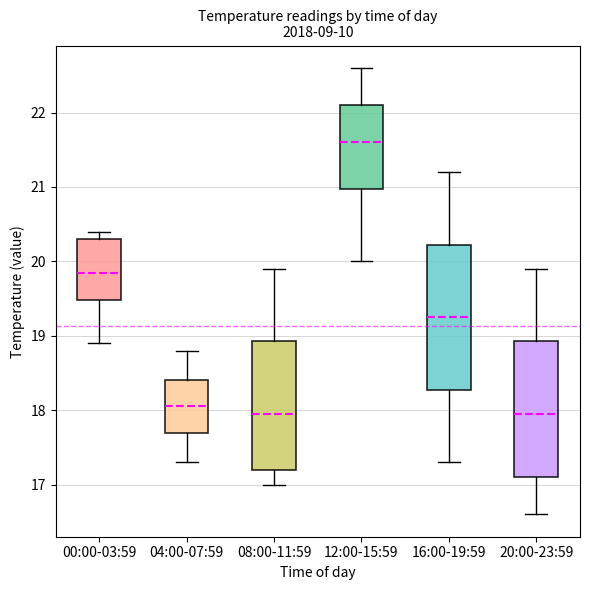

Reading left to right, read every box against the y-axis: the position of its median line, the range the box covers, and the ends of its whiskers. The values are not printed on the chart, so give them approximately, as read against the axis.

00:00-03:59: median 19.9, box 19.5 to 20.3, whiskers 18.9 to 20.4
04:00-07:59: median 18.1, box 17.7 to 18.4, whiskers 17.3 to 18.8
08:00-11:59: median 18.0, box 17.2 to 18.9, whiskers 17.0 to 19.9
12:00-15:59: median 21.6, box 21.0 to 22.1, whiskers 20.0 to 22.6
16:00-19:59: median 19.3, box 18.3 to 20.2, whiskers 17.3 to 21.2
20:00-23:59: median 18.0, box 17.1 to 18.9, whiskers 16.6 to 19.9